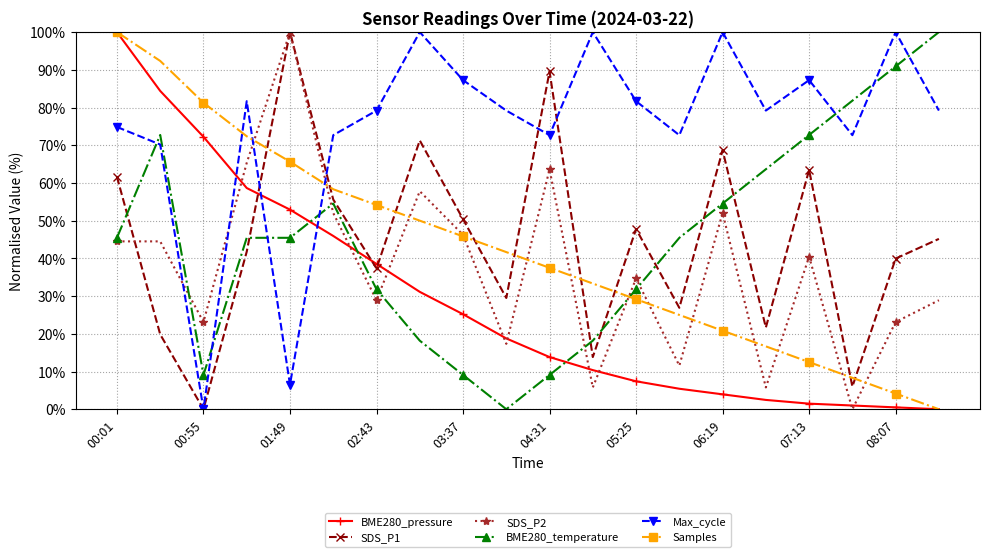

True or false: Max_cycle and BME280_temperature intersect in this chart.

True